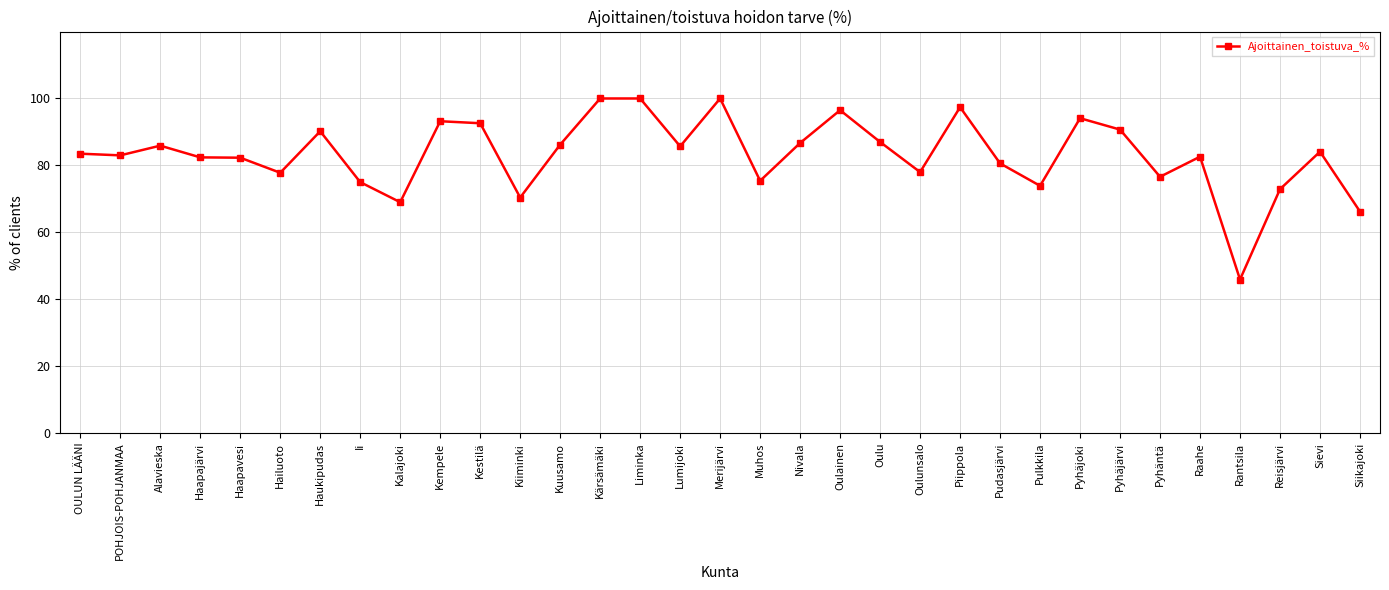

True or false: the data shows 27.7 at Haukipudas.

False